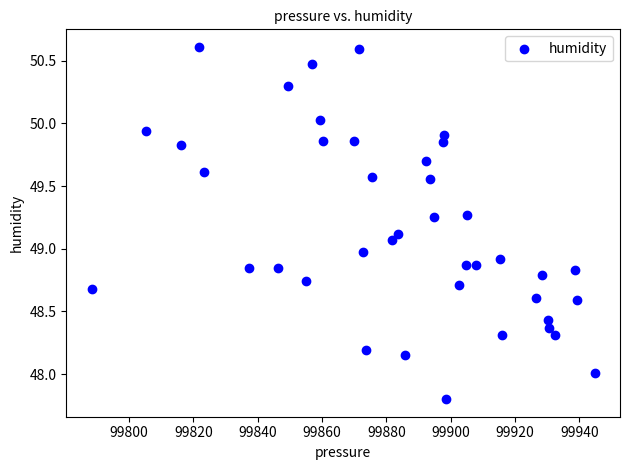

What is the range of X values (max minus min)?

156.5